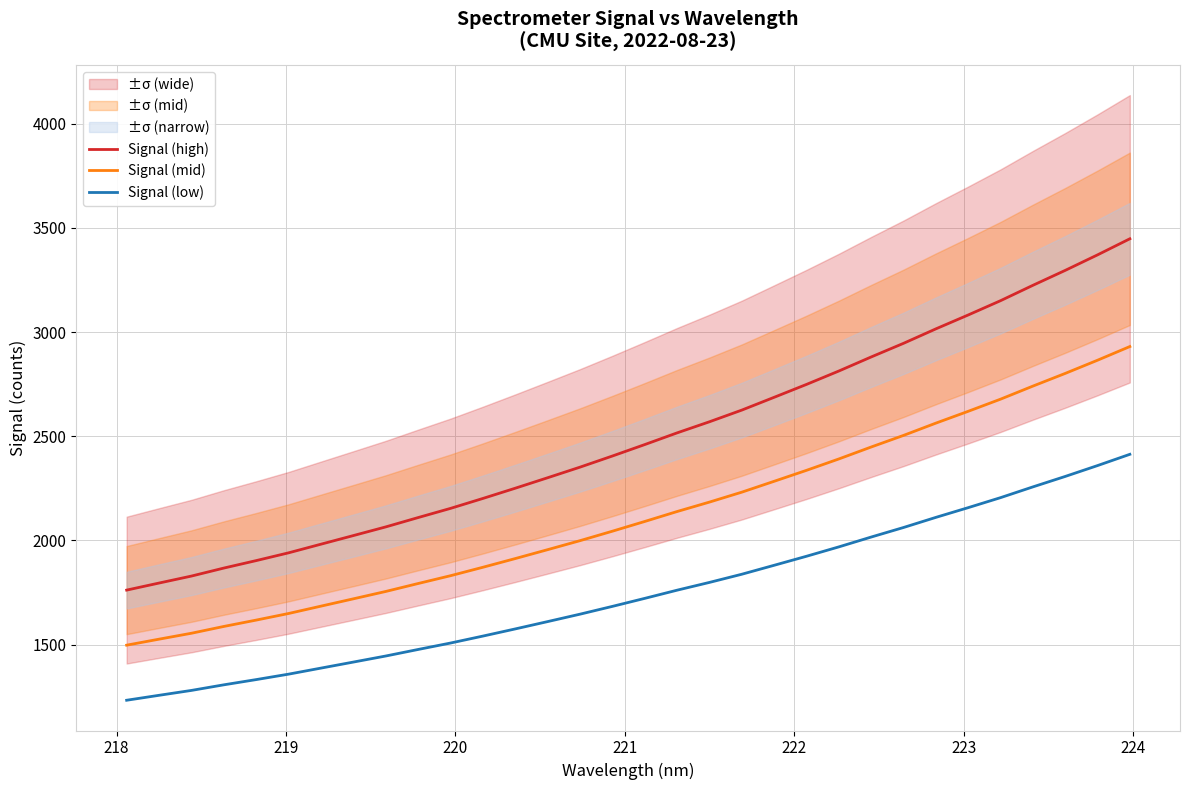

True or false: Signal (high) and Signal (mid) intersect in this chart.

False